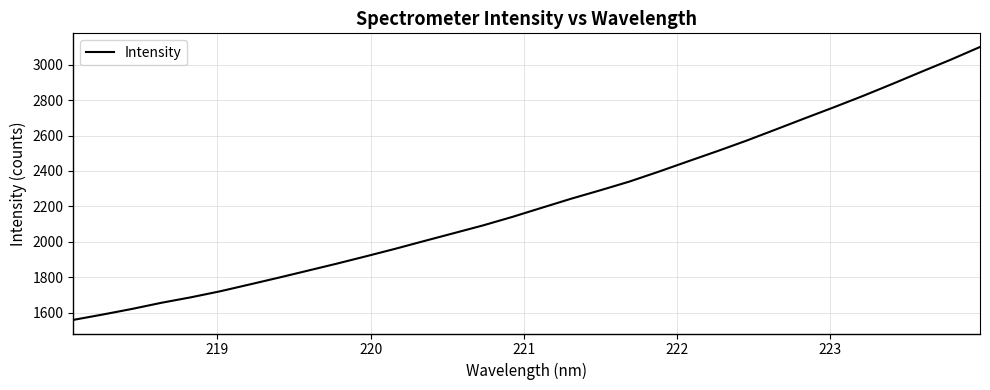

What is the maximum value shown in the chart?

3100.2